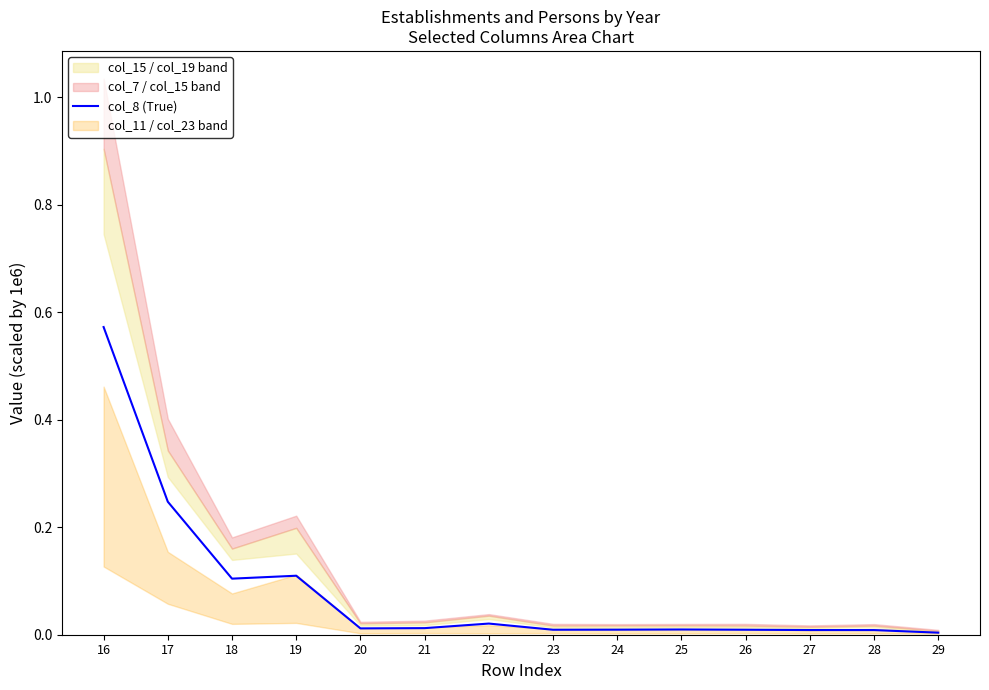

Reading left to right, list all the values displayed in this chart.

0.6	0.2	0.1	0.1	0.0	0.0	0.0	0.0	0.0	0.0	0.0	0.0	0.0	0.0